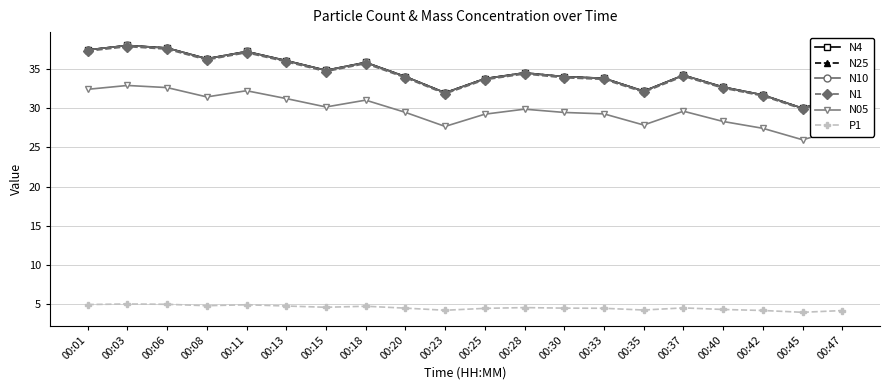

True or false: N05 has a value of 17.1 at 00:06.

False